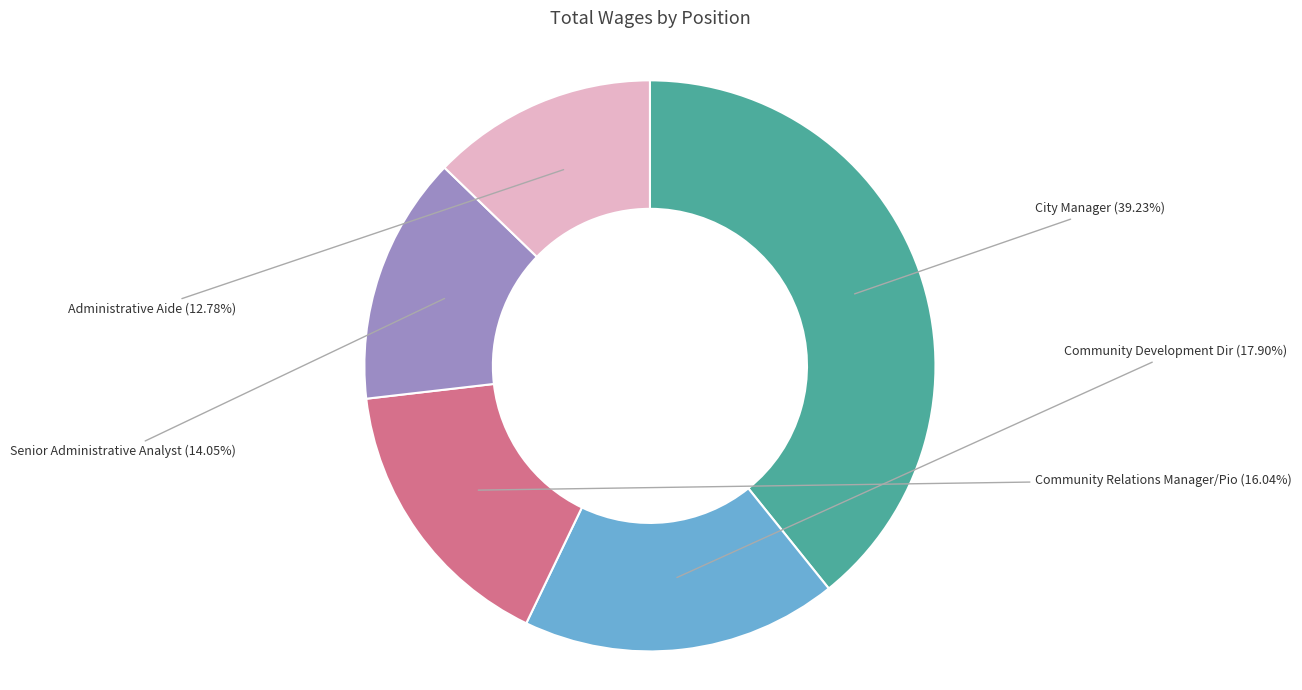

Does any single category account for the majority?

No